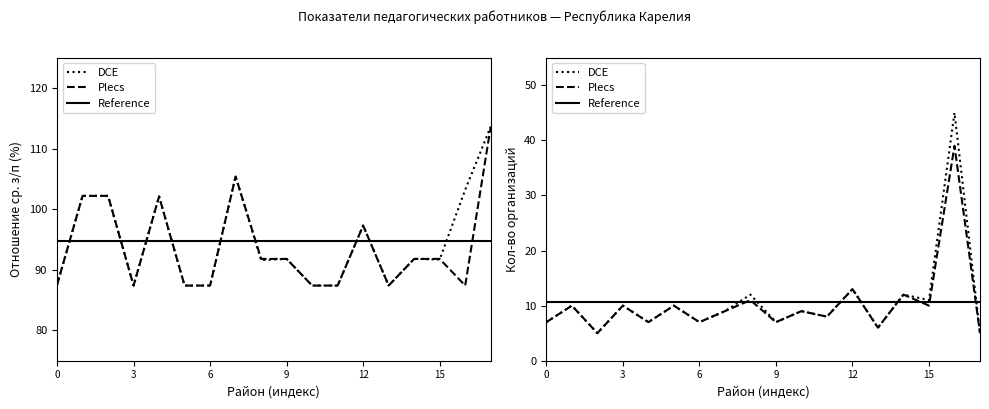

True or false: Кол-во организаций and Отношение (муниципальная) intersect in this chart.

False